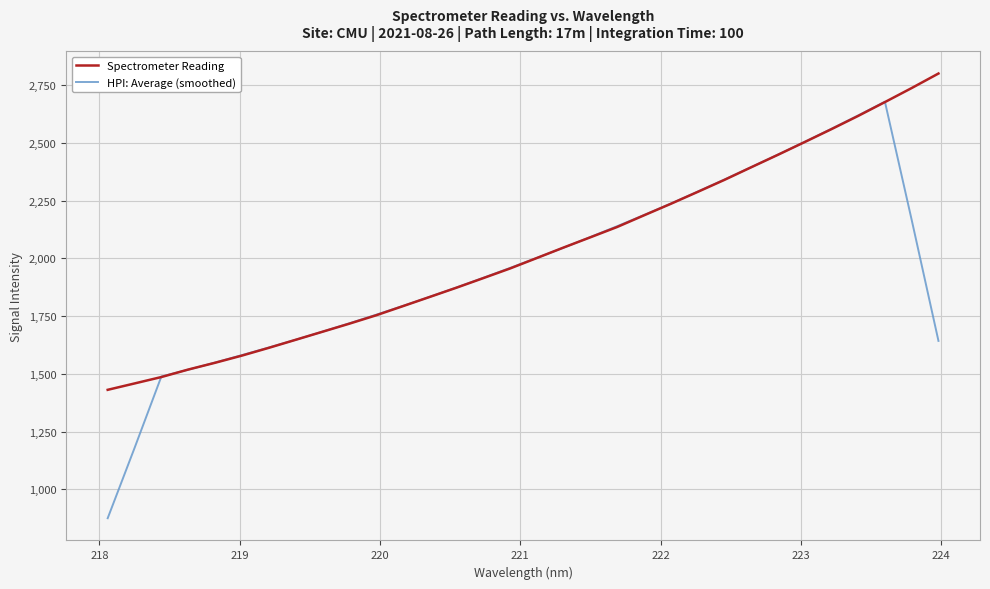

What is the maximum value for HPI: Average (smoothed)?

2677.8